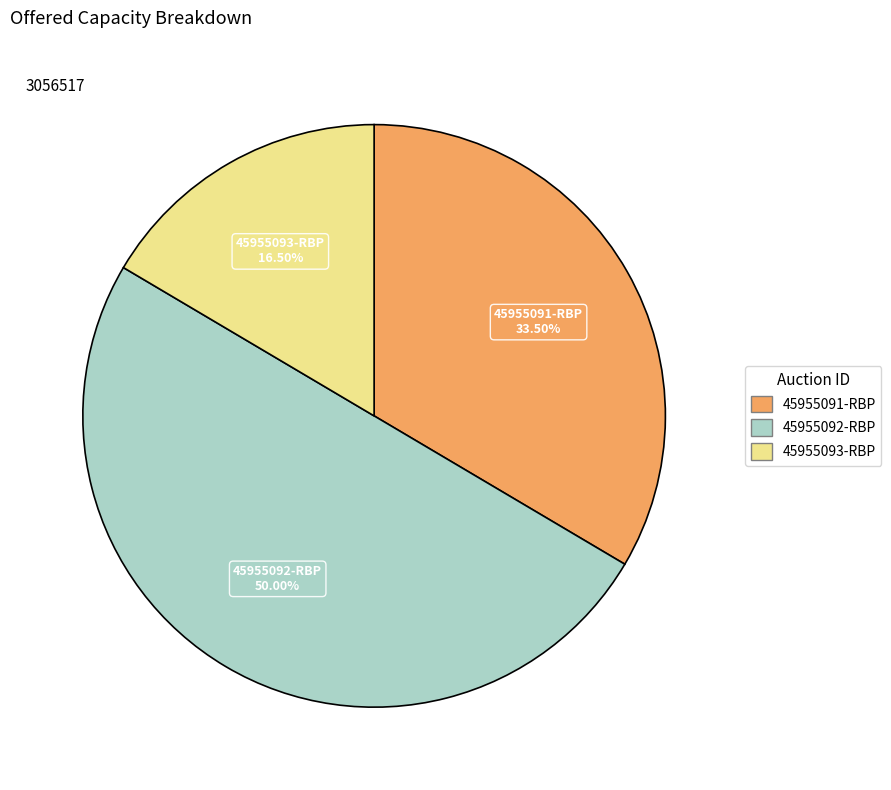

Which has a higher value, 45955093-RBP or 45955091-RBP?

45955091-RBP